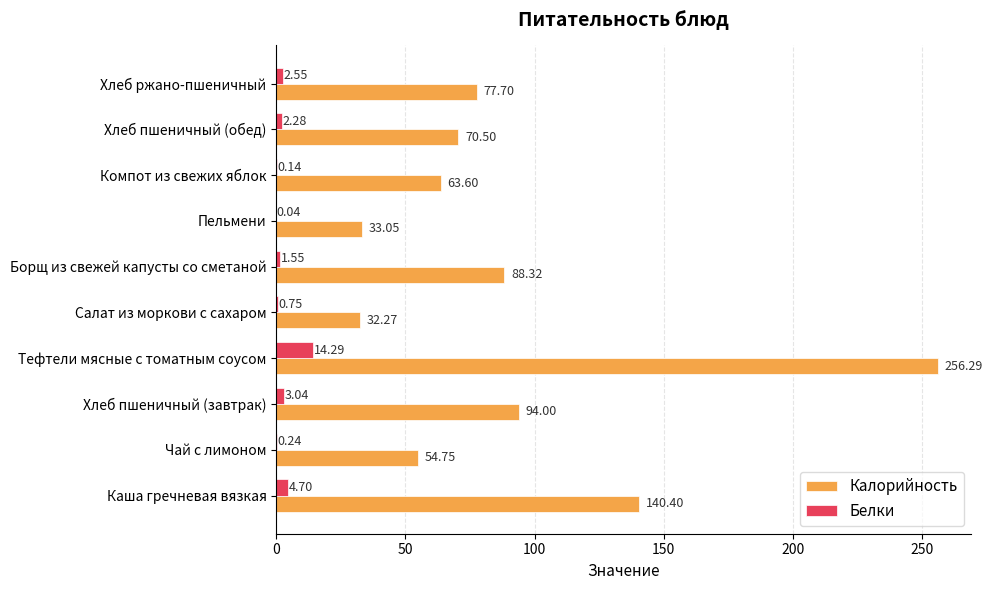

At which category does the chart reach its peak across all series?

Тефтели мясные с томатным соусом